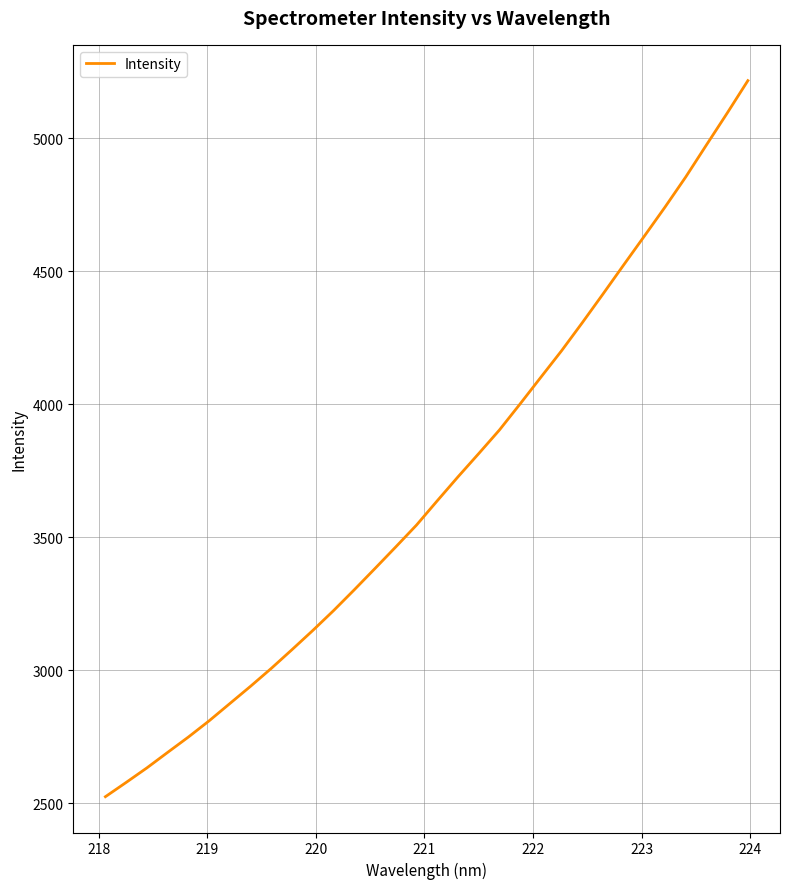

What is the maximum value shown in the chart?

5215.7